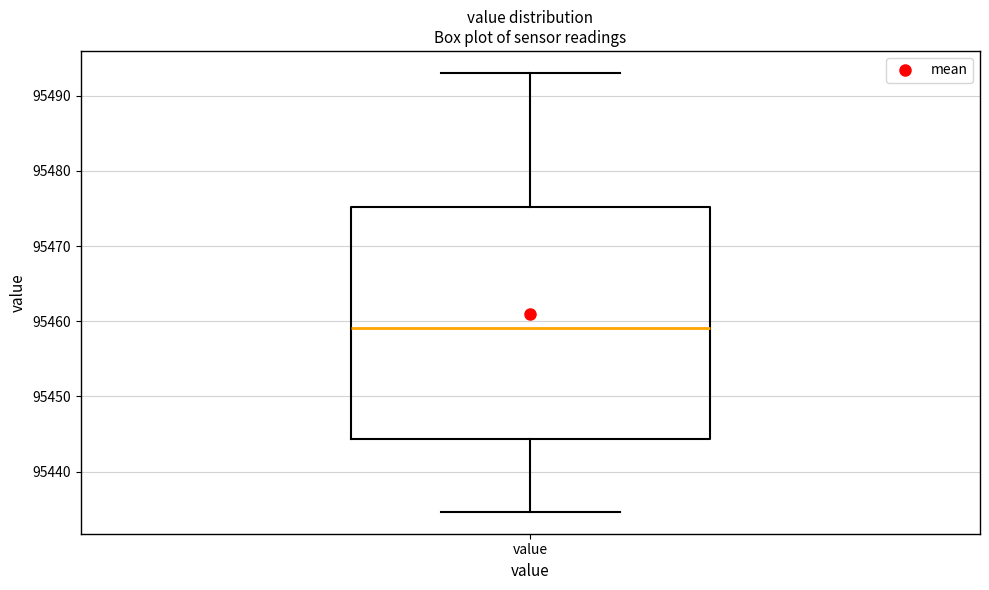

Where is the upper edge of the box for value on the y-axis? The values are not printed on the chart, so give them approximately, as read against the axis.

95475